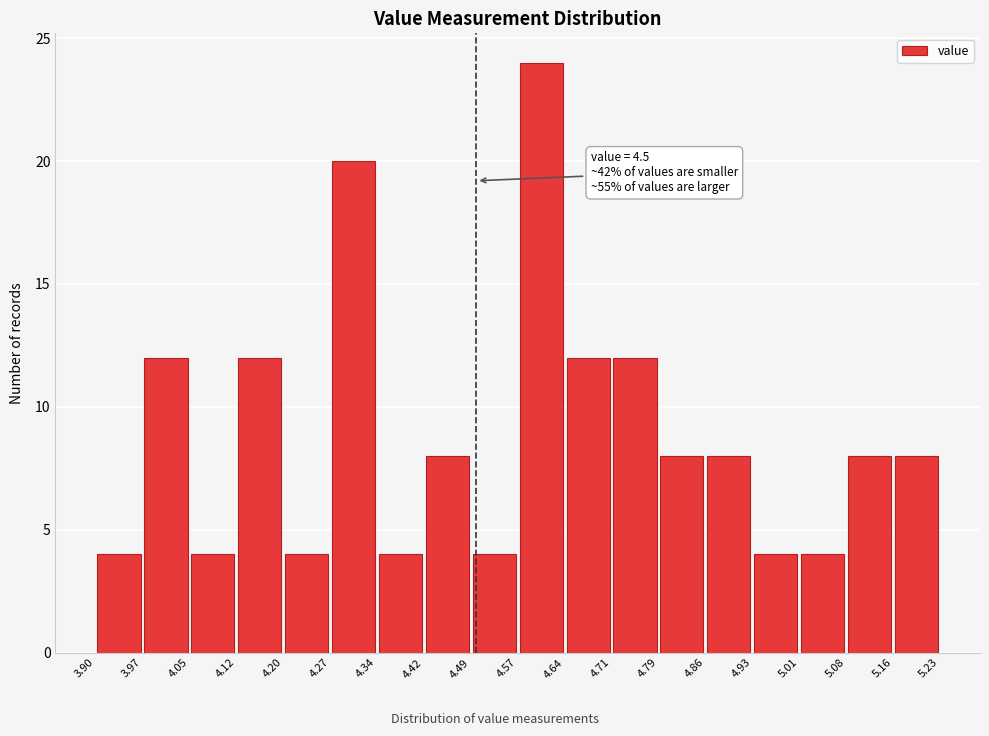

Over which range of the x-axis is the bar tallest?

4.57 to 4.64